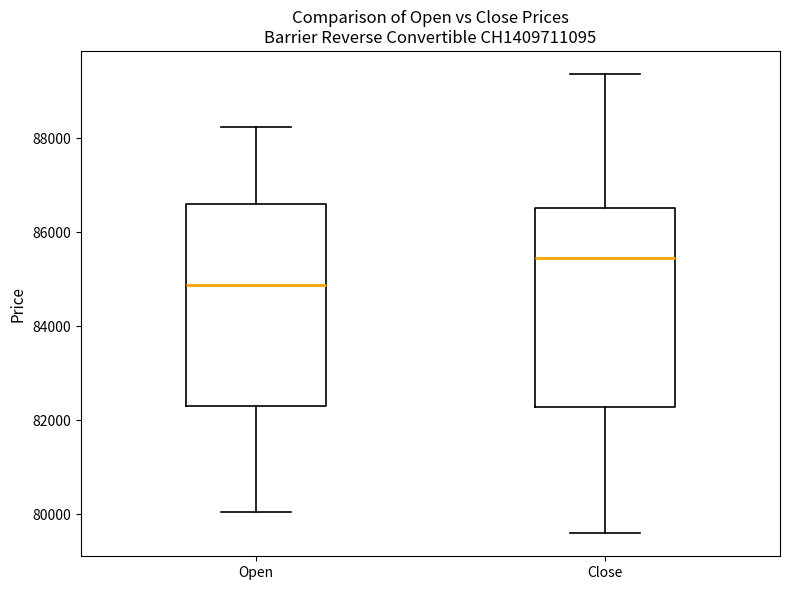

Reading left to right, transcribe this box plot: for each box, give where its median line is, the range the box spans, and where its two whiskers end, as read against the y-axis. The values are not printed on the chart, so give them approximately, as read against the axis.

Open: median 84800, box 82400 to 86600, whiskers 80000 to 88200
Close: median 85400, box 82200 to 86600, whiskers 79600 to 89400